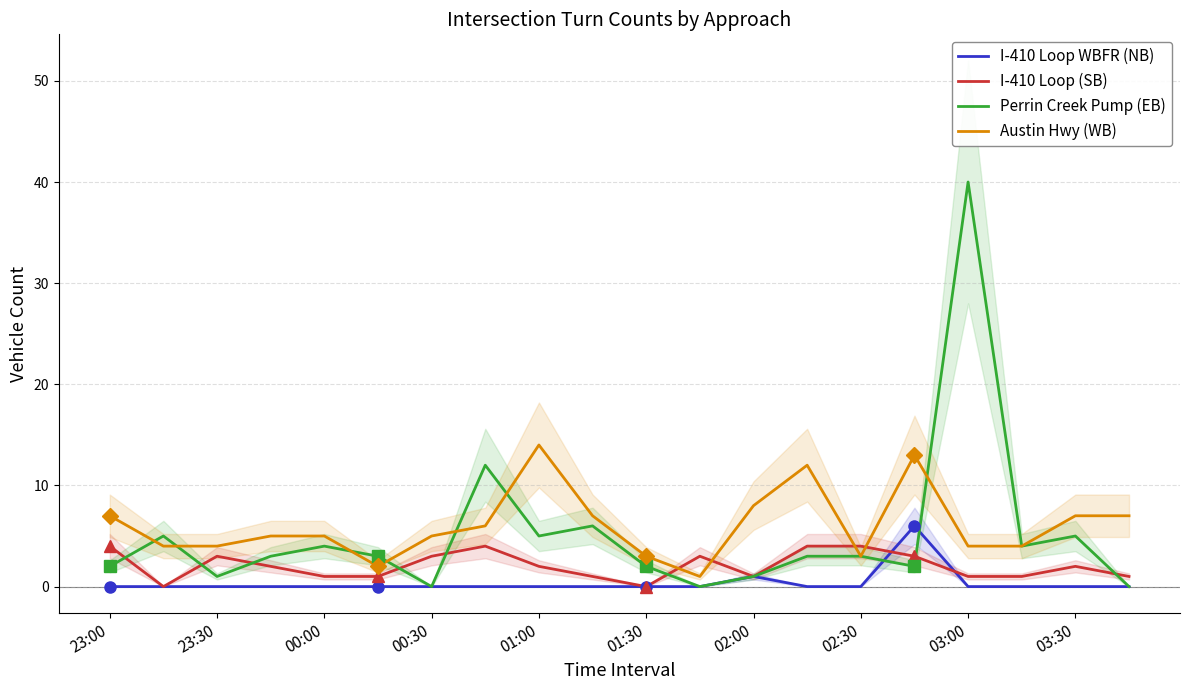

What is the sum of all I-410 Loop WBFR (NB) values?

7